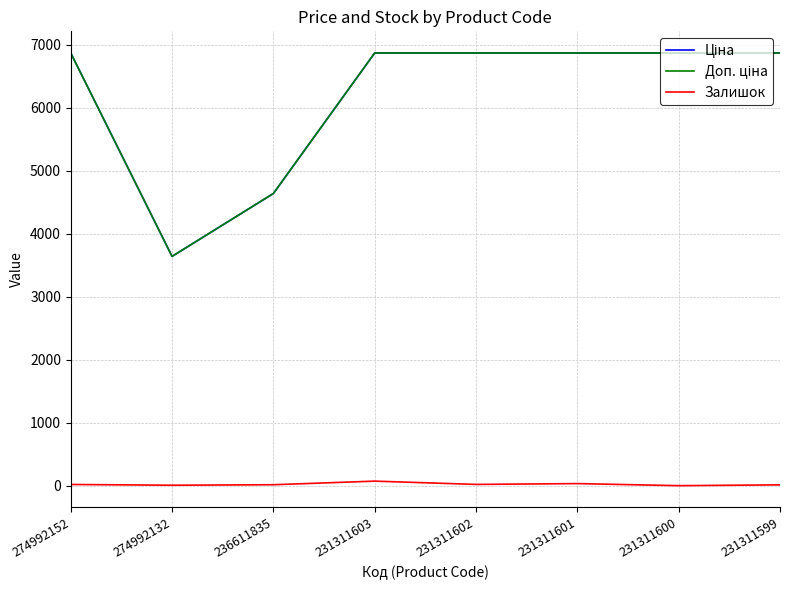

Where is Ціна nearest to the value 5255?

236611835